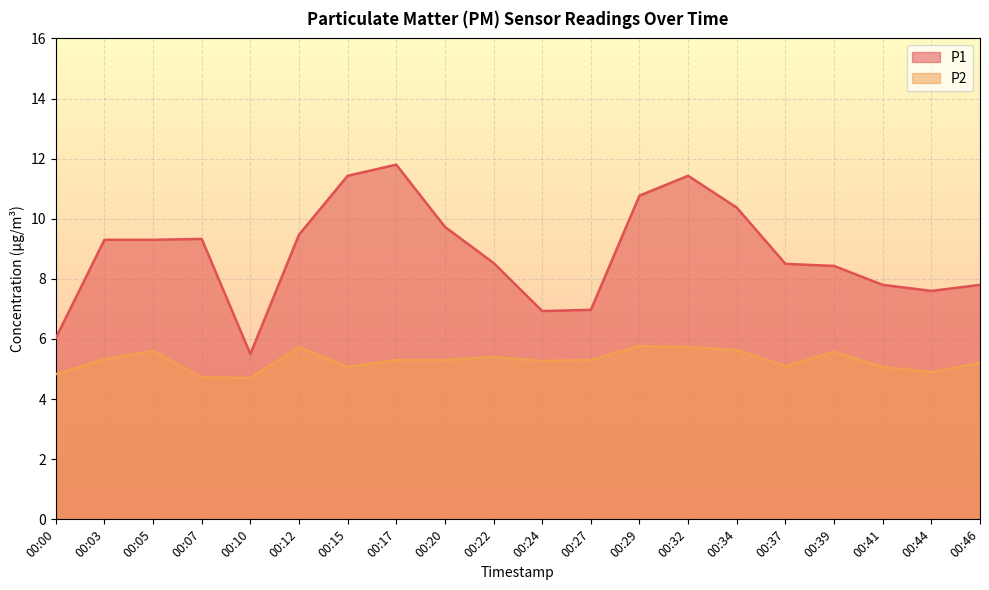

Reading left to right, transcribe all the data shown in this chart.

P1: 00:00=6.0	00:03=9.3	00:05=9.3	00:07=9.3	00:10=5.5	00:12=9.5	00:15=11.4	00:17=11.8	00:20=9.7	00:22=8.5	00:24=6.9	00:27=7.0	00:29=10.8	00:32=11.4	00:34=10.4	00:37=8.5	00:39=8.4	00:41=7.8	00:44=7.6	00:46=7.8
P2: 00:00=4.8	00:03=5.3	00:05=5.6	00:07=4.7	00:10=4.7	00:12=5.7	00:15=5.1	00:17=5.3	00:20=5.3	00:22=5.4	00:24=5.3	00:27=5.3	00:29=5.8	00:32=5.7	00:34=5.6	00:37=5.1	00:39=5.6	00:41=5.1	00:44=4.9	00:46=5.2